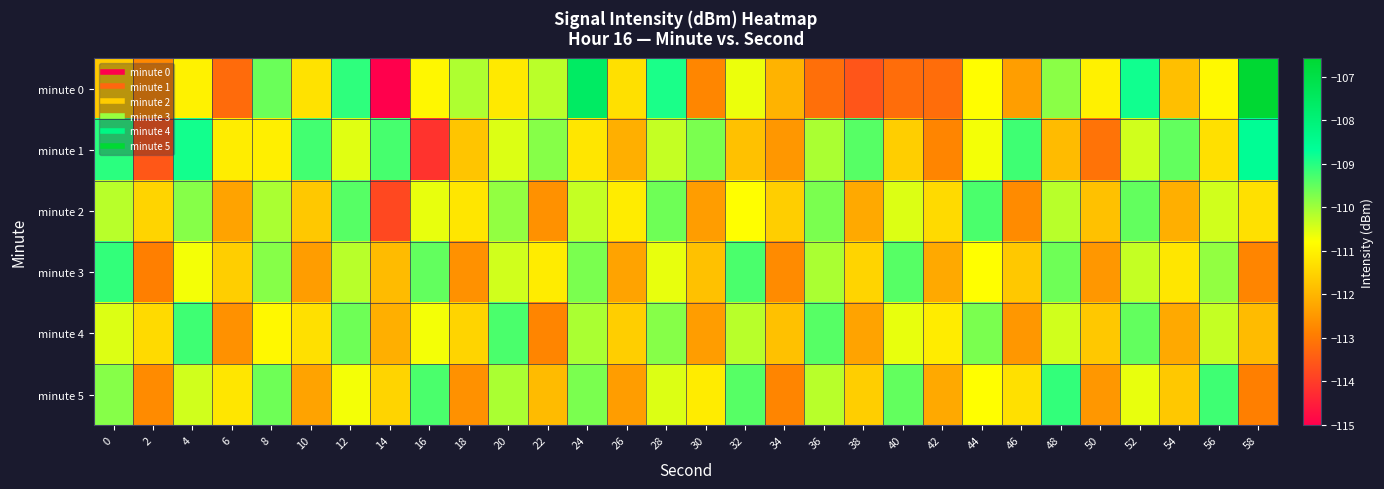

What is the difference between the highest and lowest values at 24?

3.6